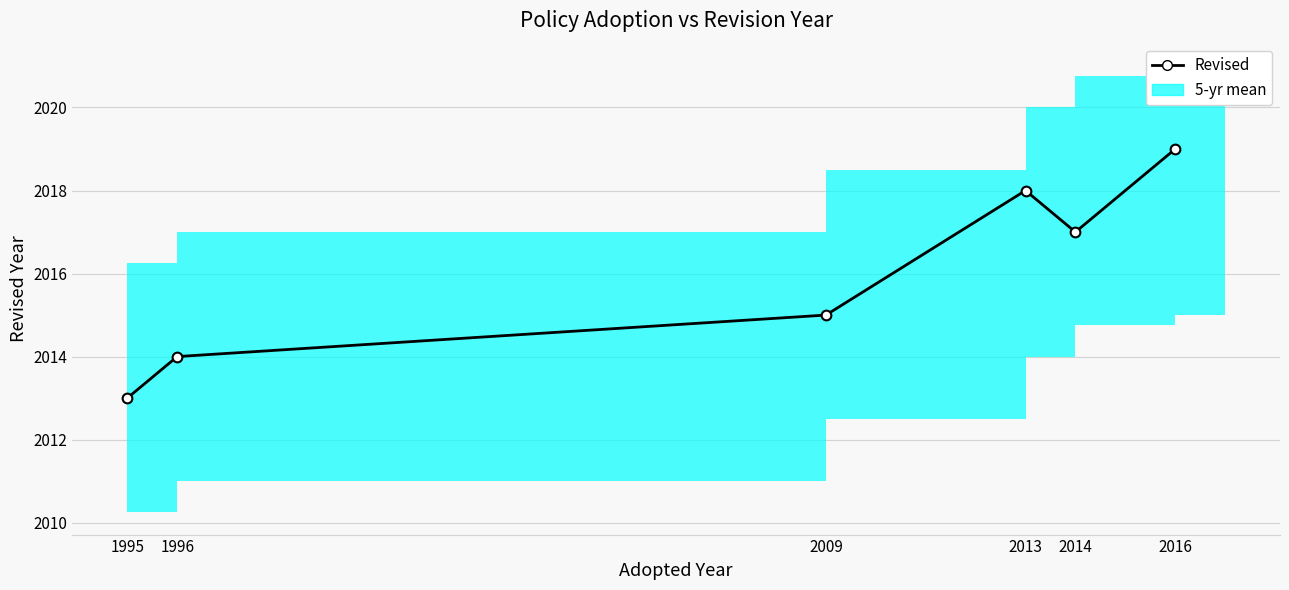

Reading left to right, transcribe all the data shown in this chart.

1995=2013	1996=2014	2009=2015	2013=2018	2014=2017	2016=2019